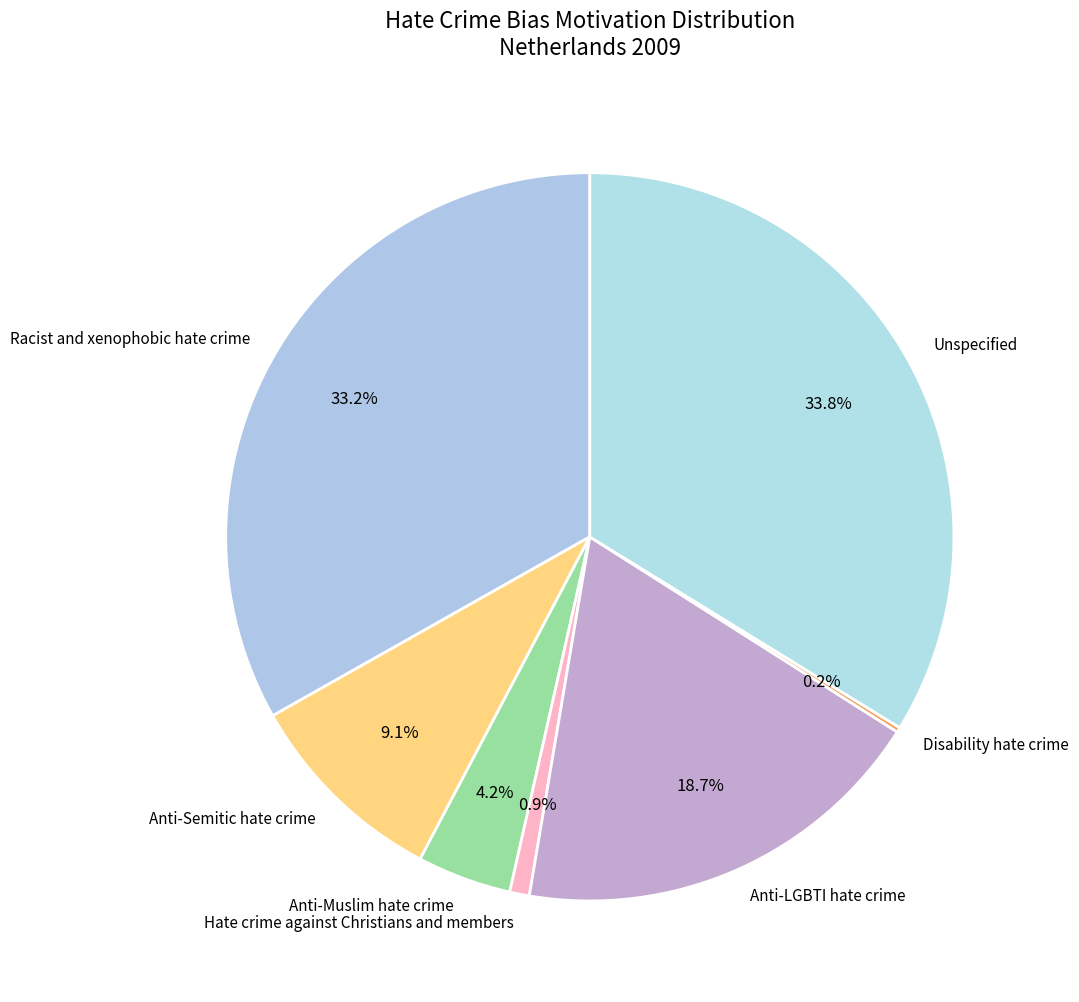

What is the largest slice in the pie chart?

Unspecified